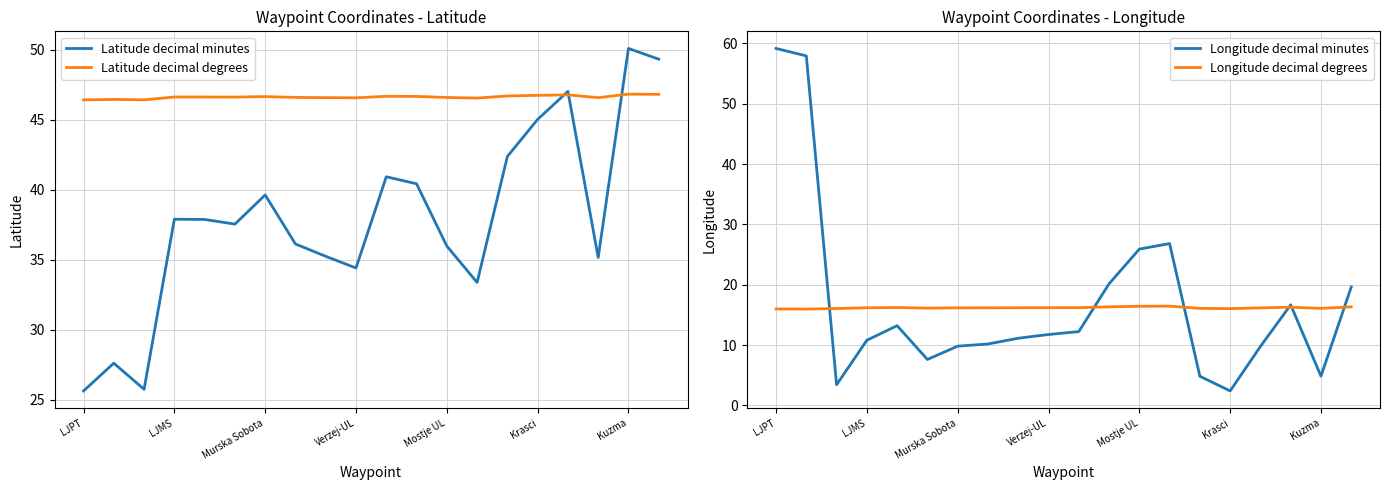

True or false: Latitude decimal minutes and Longitude decimal degrees intersect in this chart.

False